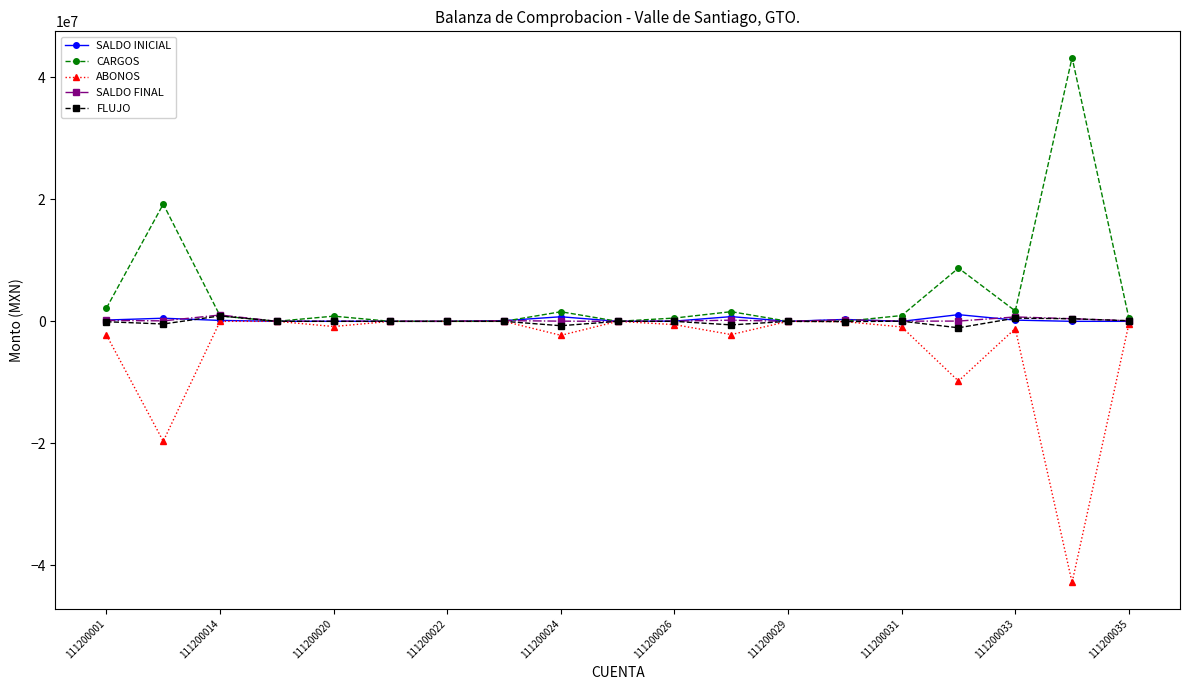

What is the maximum value shown in the chart?

43226292.4